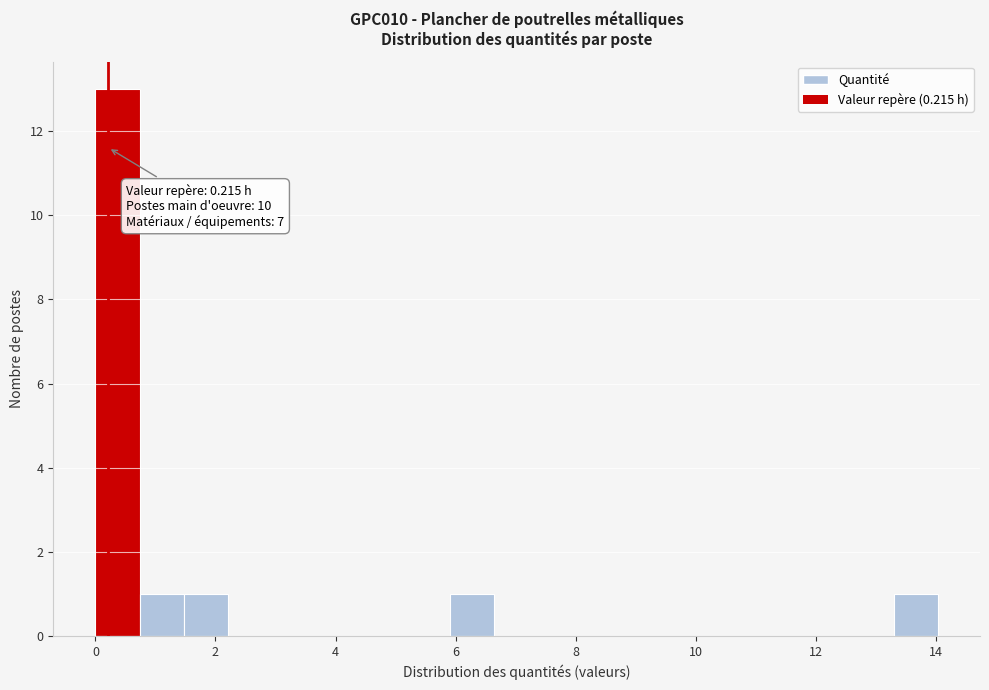

Around what value on the x-axis is the tallest bar? Give the approximate position of its centre, as read against the axis.

0.4